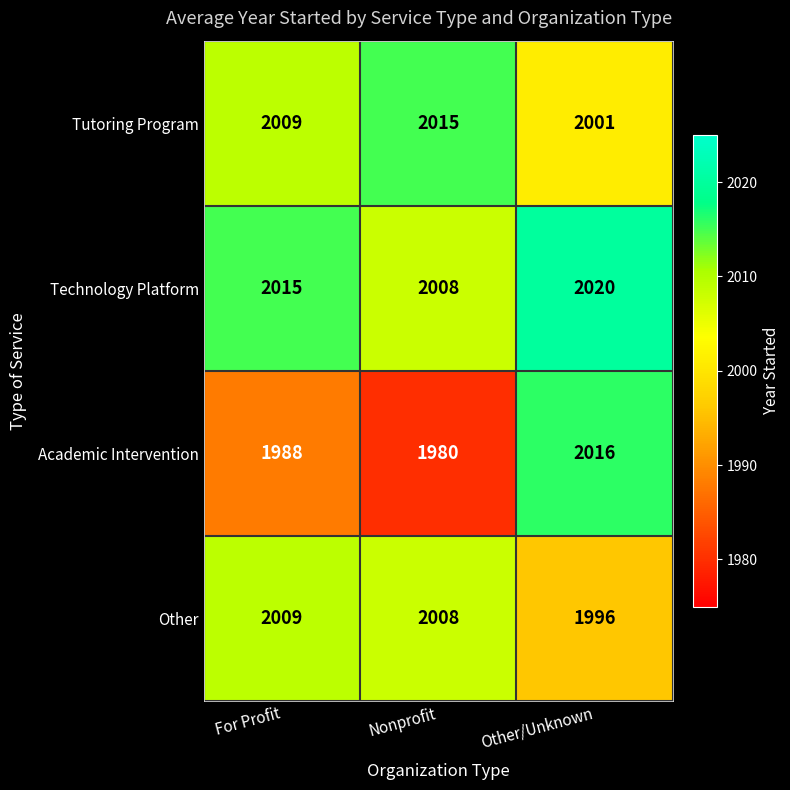

Reading left to right, extract all data points from this chart.

Tutoring Program: 2009	2015	2001
Technology Platform: 2015	2008	2020
Academic Intervention: 1988	1980	2016
Other: 2009	2008	1996